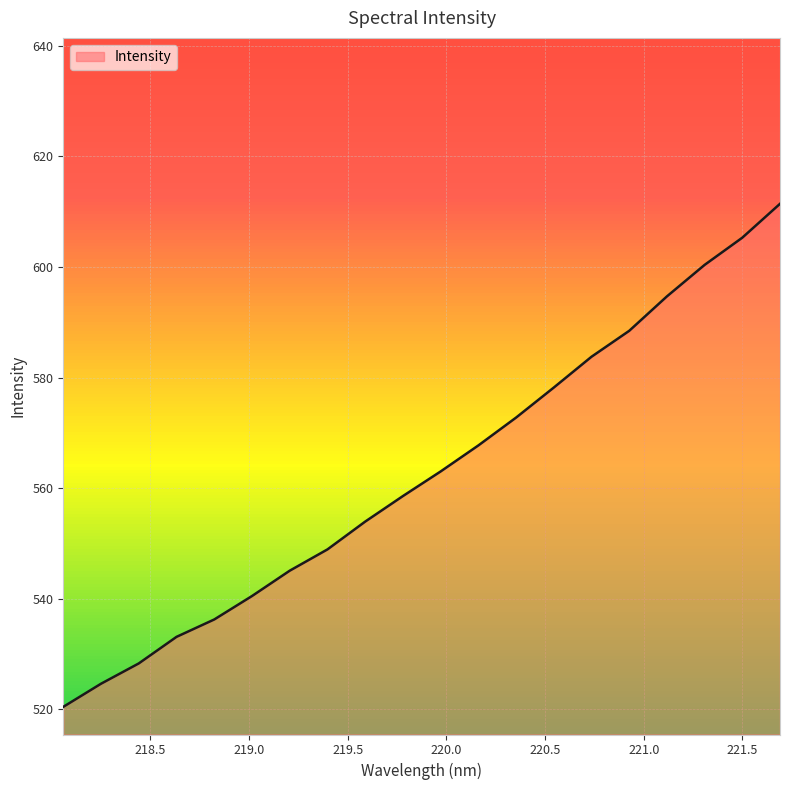

What is the difference between the maximum and minimum values?

91.0